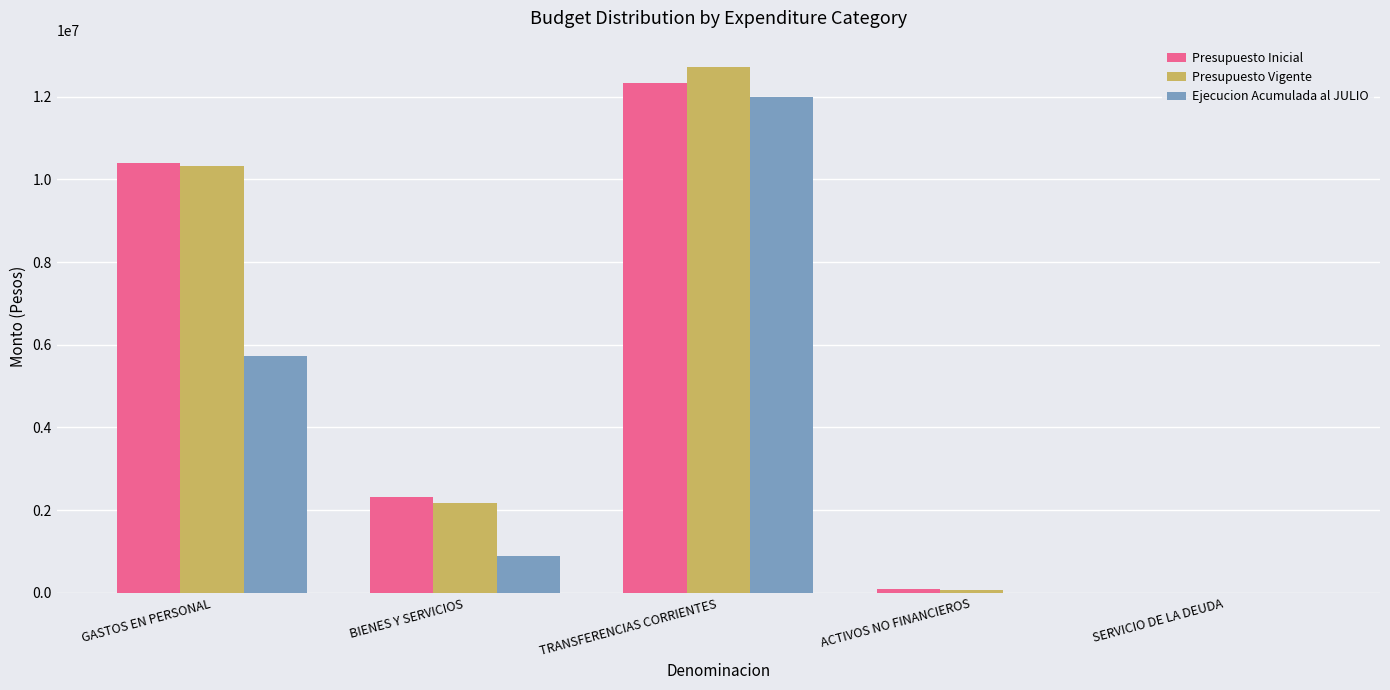

At which category is the sum across all series the highest?

TRANSFERENCIAS CORRIENTES